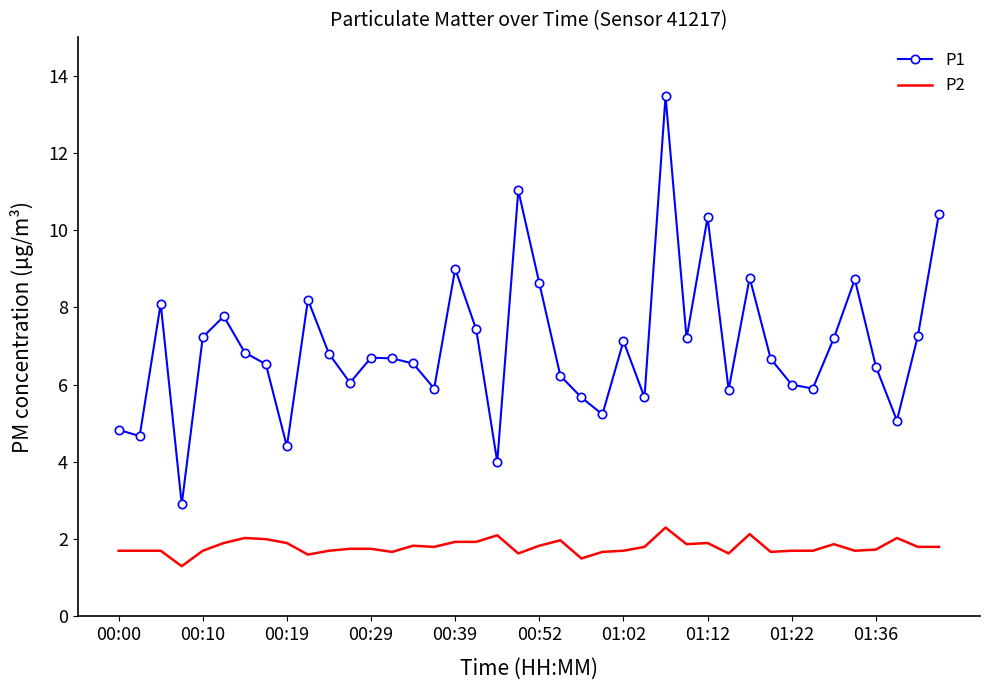

What is the difference between the maximum and minimum values in the P1 series?

10.6